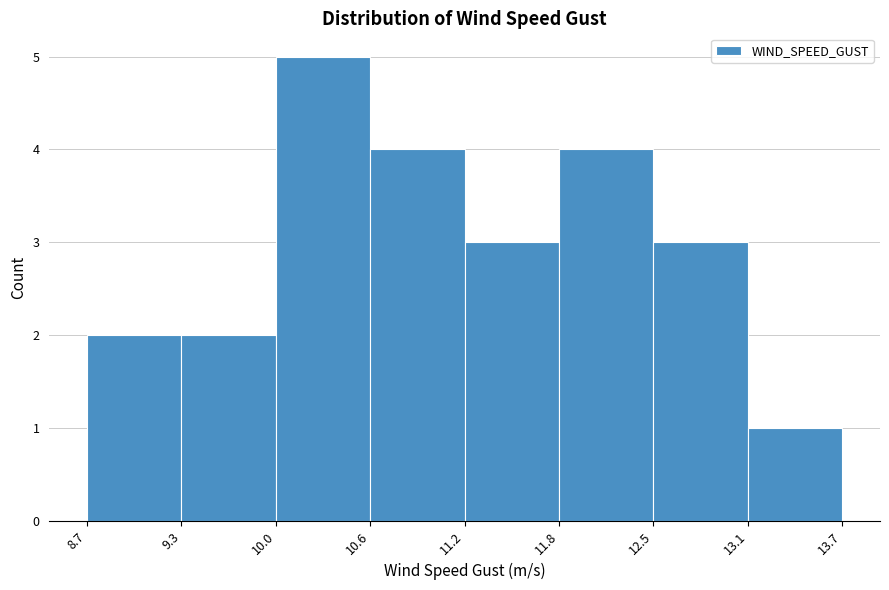

What is the height of the bar covering 11.8 to 12.5 on the x-axis? The values are not printed on the chart, so give them approximately, as read against the axis.

4